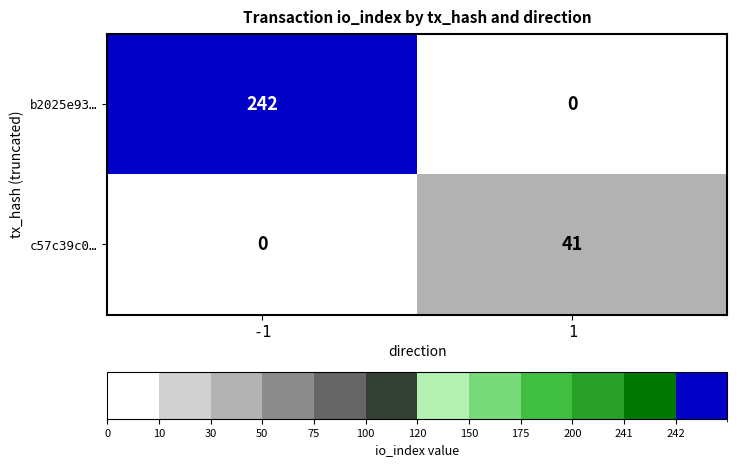

Rank the series by their average value, from lowest to highest.

c57c39c0…, b2025e93…